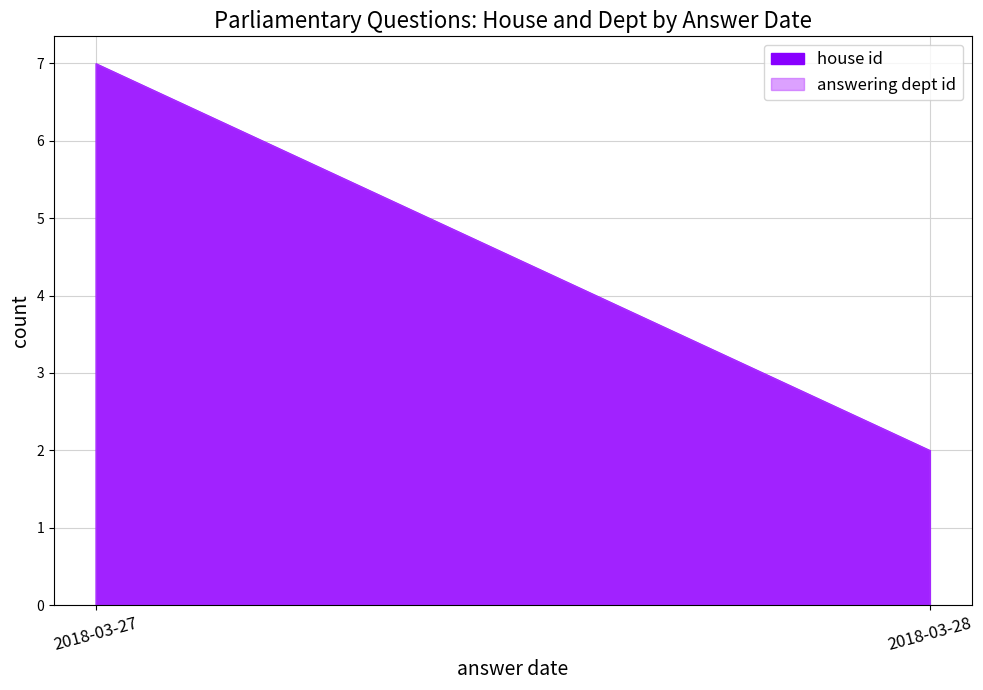

Is it true that answering dept id equals 26 at 2018-03-28?

False